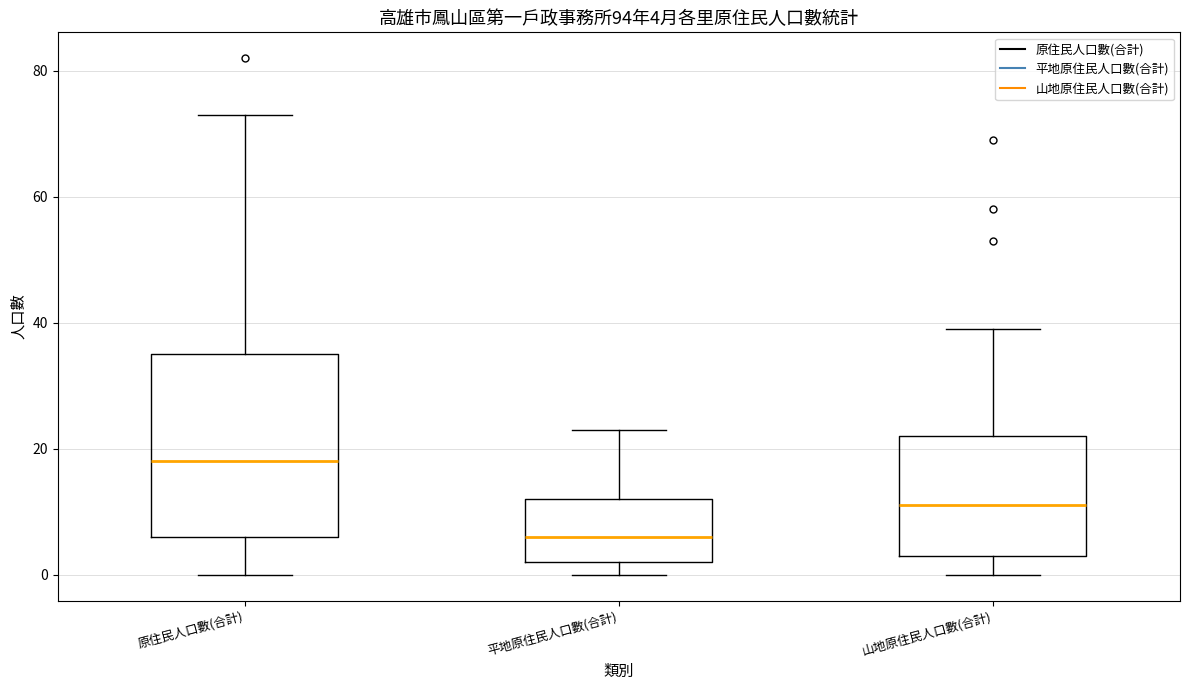

Comparing the boxes themselves (not the whiskers), which one is the tallest?

原住民人口數(合計)